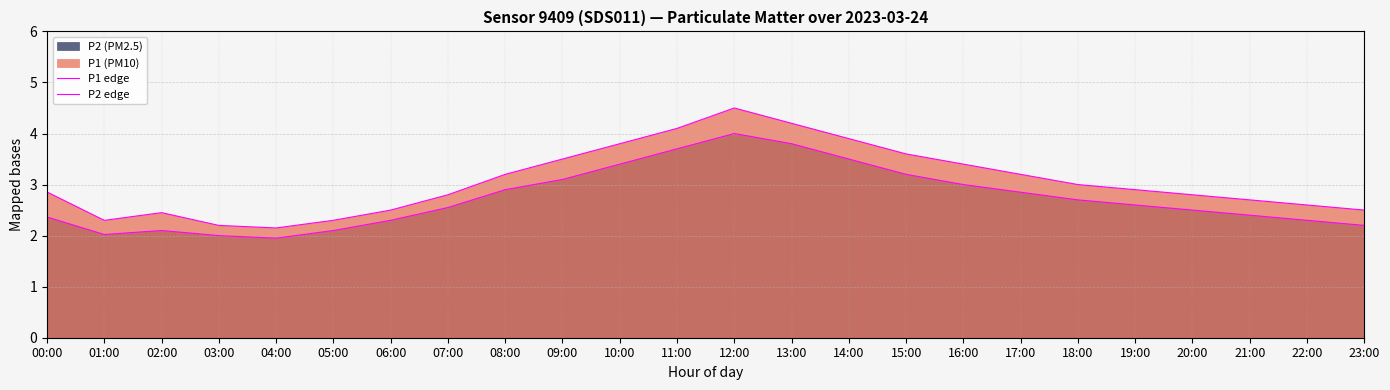

Which series has the largest range (max minus min)?

P1 edge